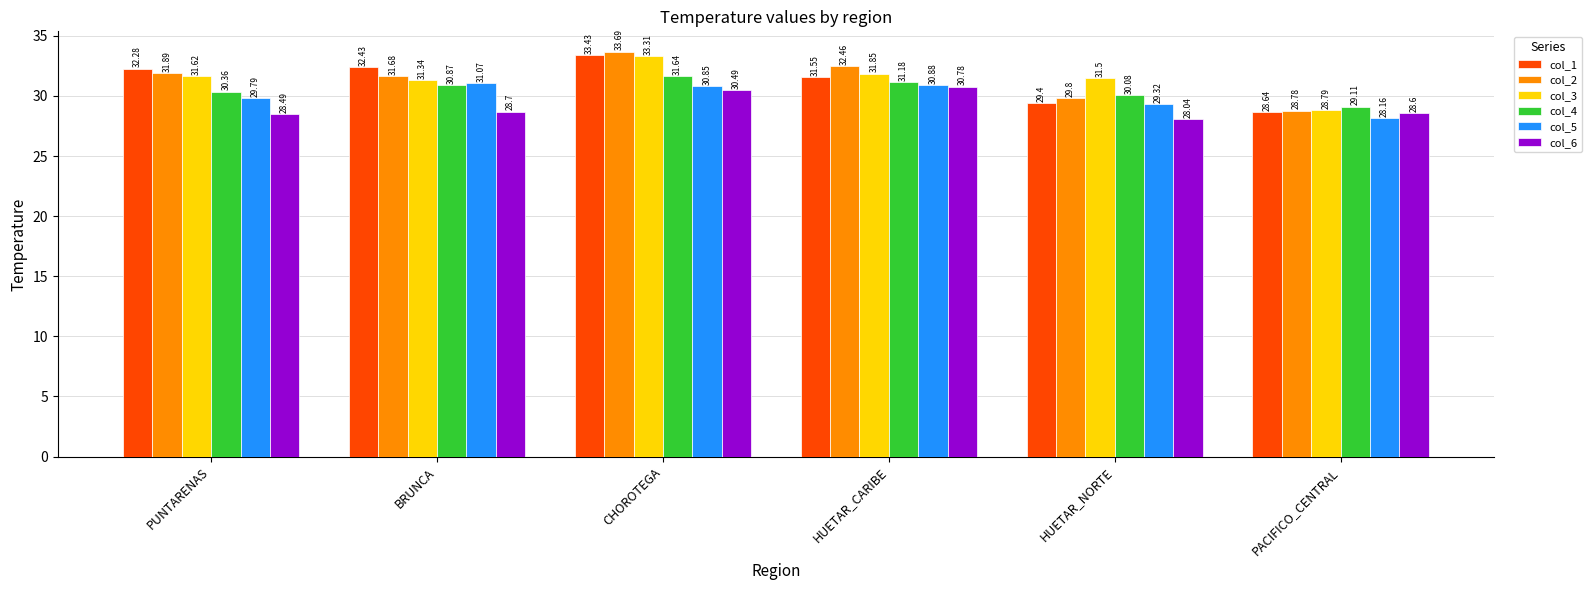

List the labels in order of col_4 value, largest first.

CHOROTEGA, HUETAR_CARIBE, BRUNCA, PUNTARENAS, HUETAR_NORTE, PACIFICO_CENTRAL